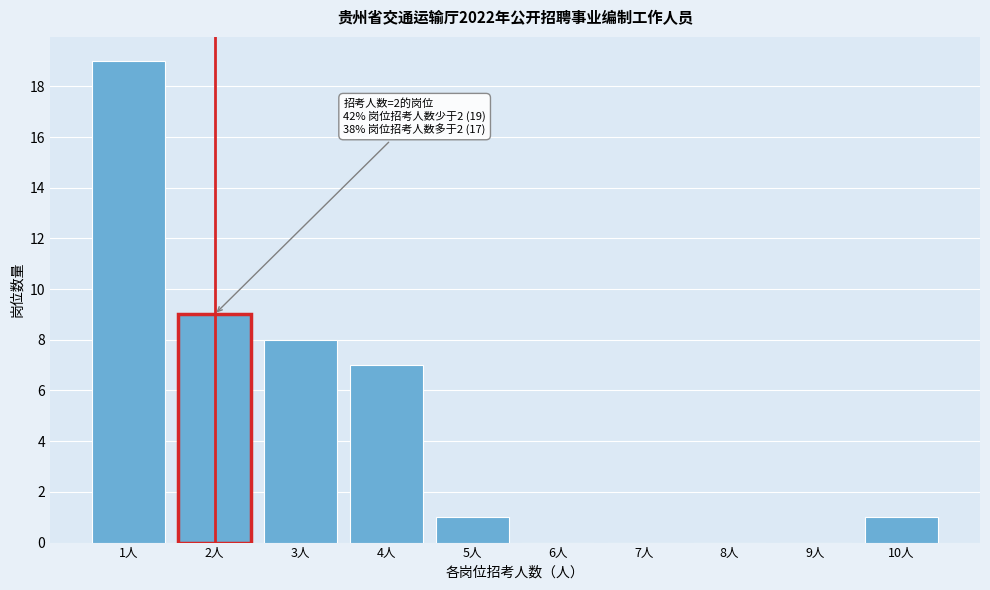

Which range on the x-axis has the tallest bar?

0.5 to 1.5